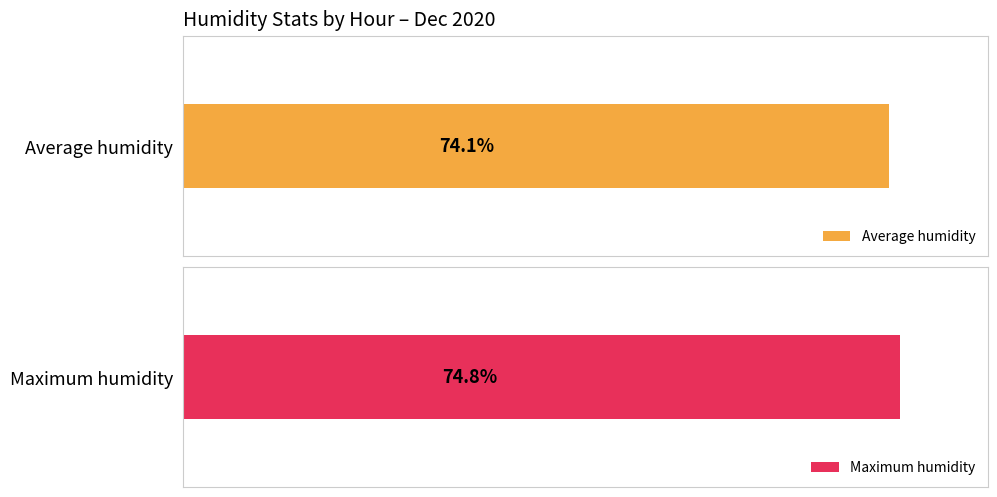

Are the bars horizontal?

Yes